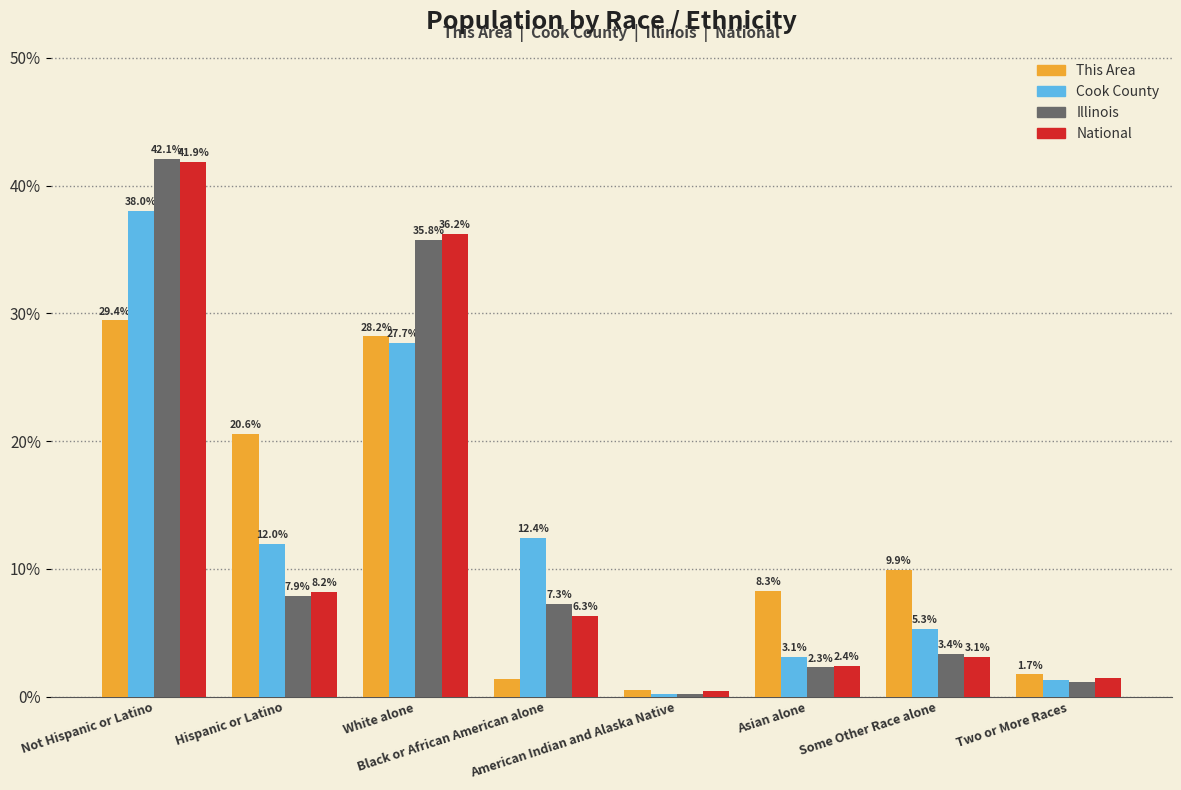

Which category has the lowest value in the Illinois series?

American Indian and Alaska Native